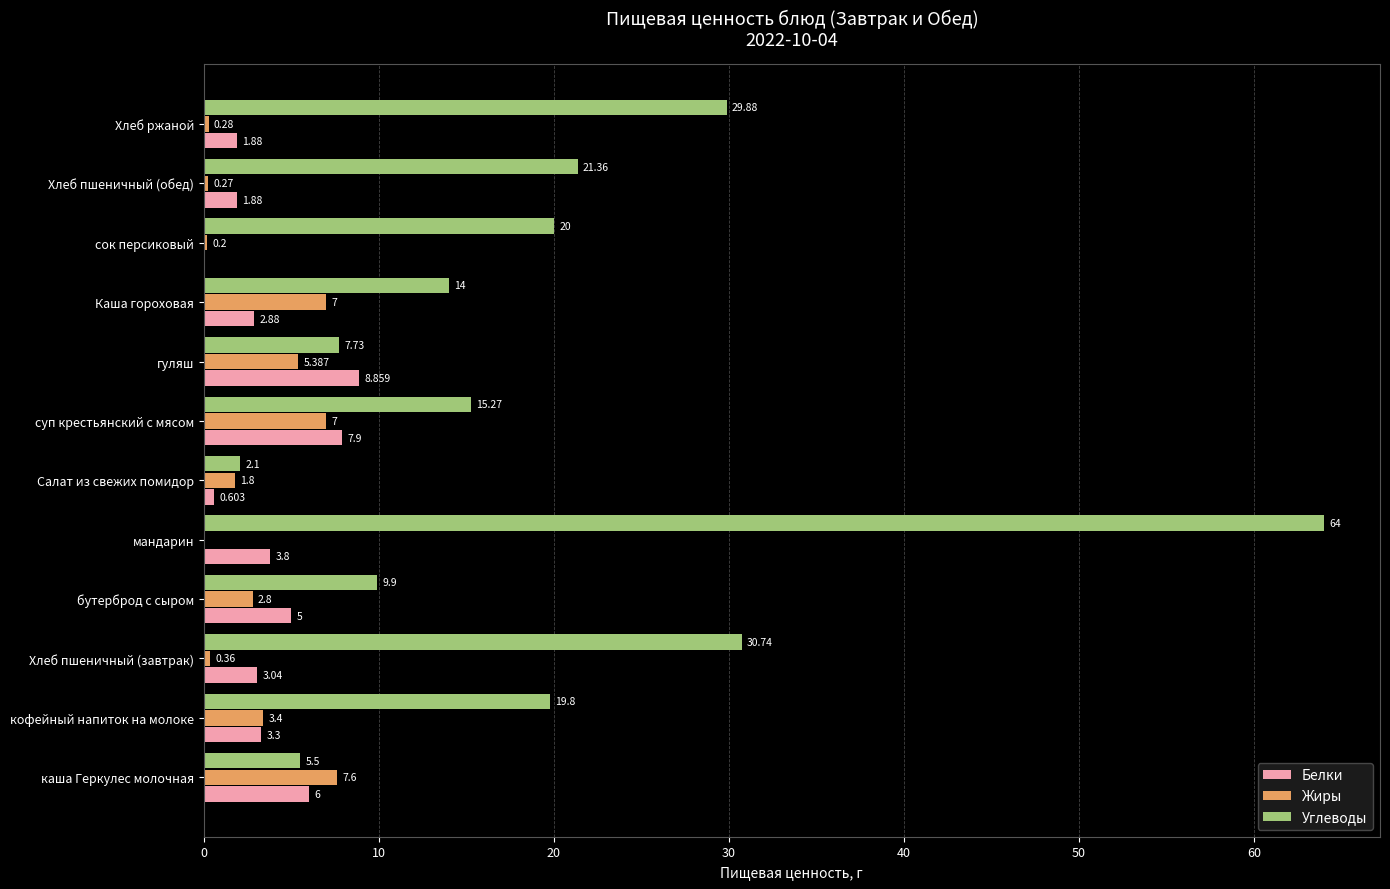

At which label does Жиры reach its peak?

каша Геркулес молочная